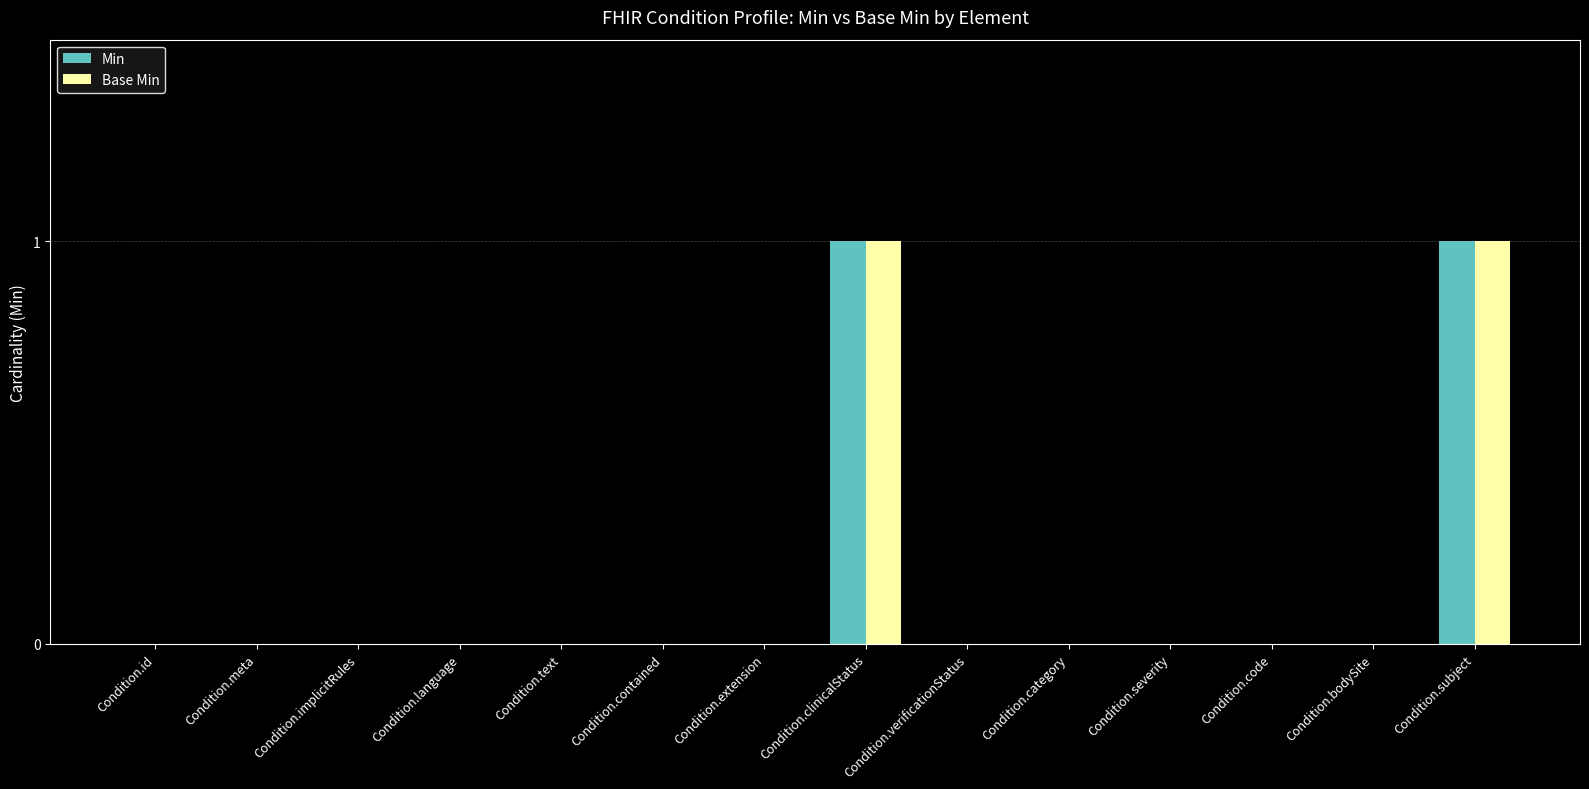

Does the chart contain stacked bars?

No